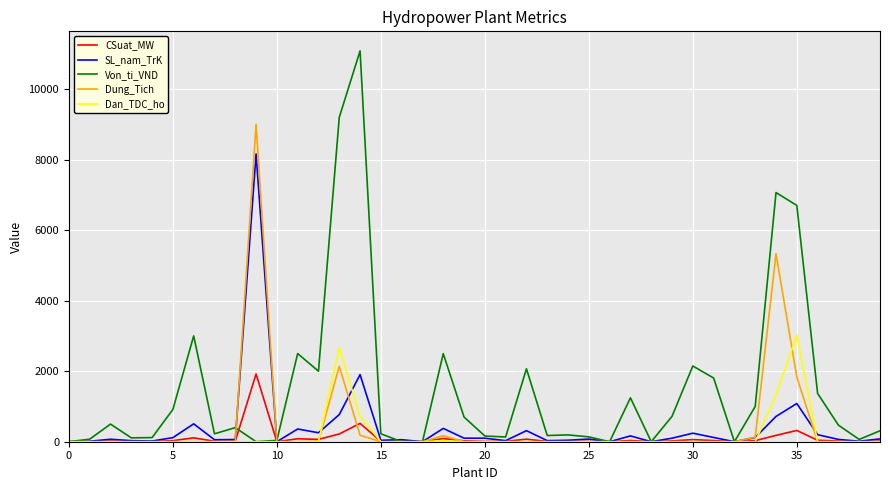

Rank the series by their maximum value, from lowest to highest.

CSuat_MW, Dan_TDC_ho, SL_nam_TrK, Dung_Tich, Von_ti_VND